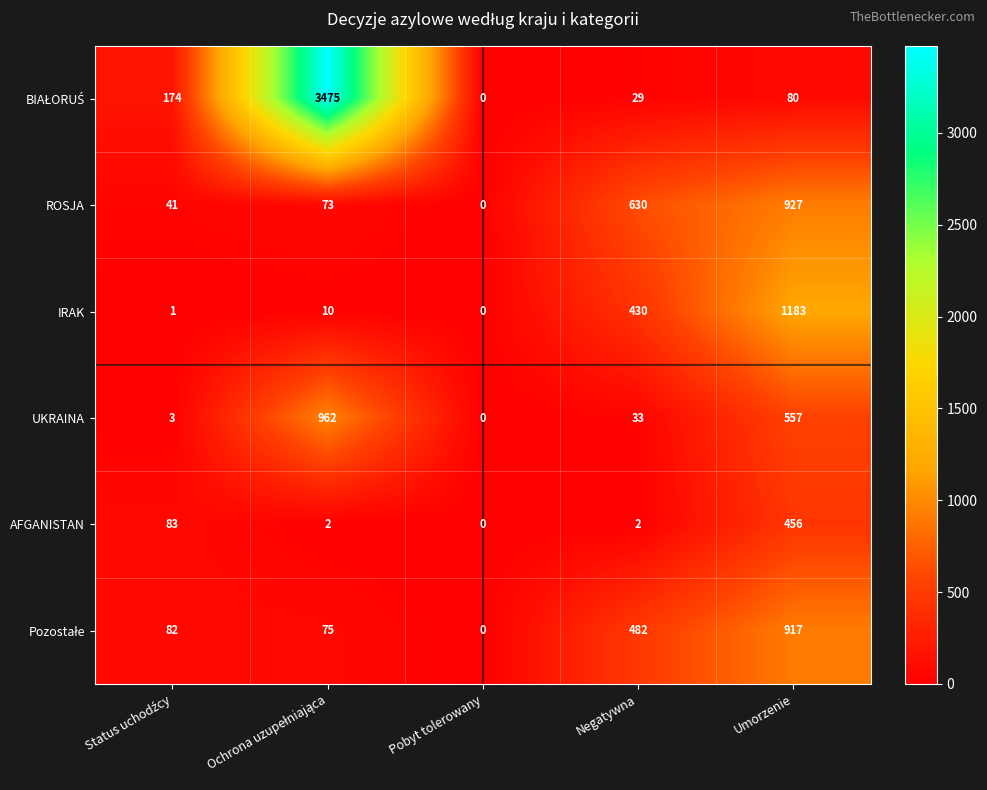

Which category has the lowest value across all series?

Pobyt tolerowany